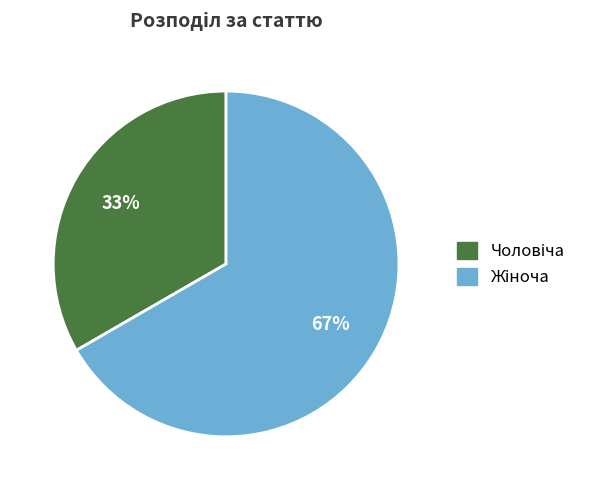

How many segments does this pie chart have?

2